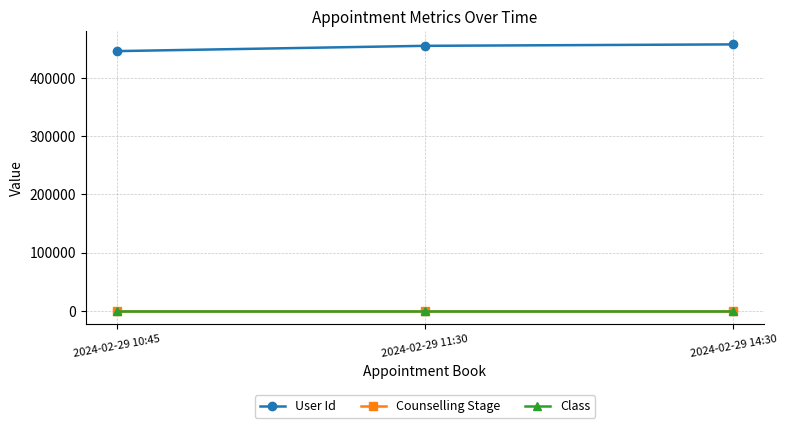

What is the maximum value shown in the chart?

457523